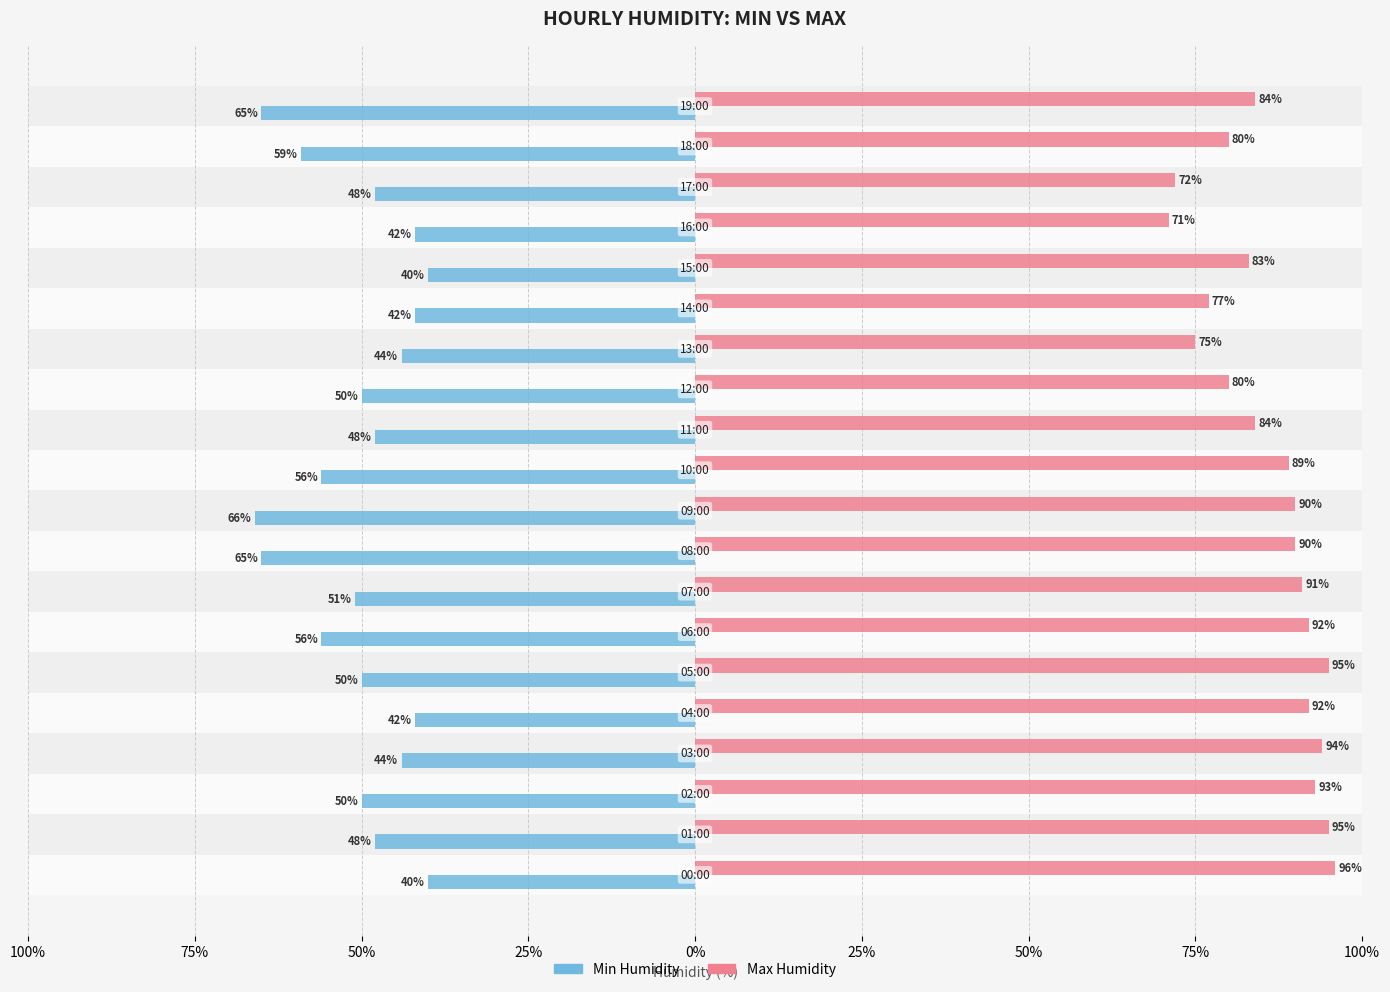

What are all the series names shown in the legend?

Min Humidity, Max Humidity